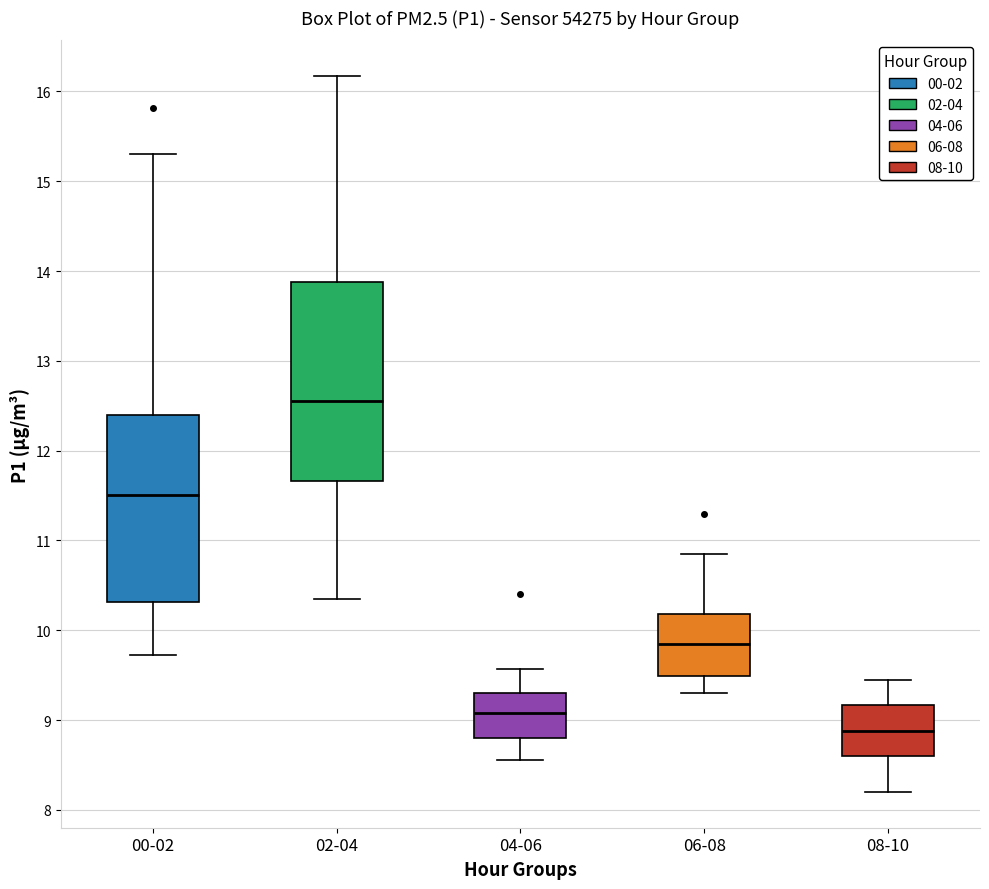

Reading left to right, transcribe this box plot: for each box, give where its median line is, the range the box spans, and where its two whiskers end, as read against the y-axis. The values are not printed on the chart, so give them approximately, as read against the axis.

00-02: median 11.5, box 10.3 to 12.4, whiskers 9.7 to 15.3
02-04: median 12.6, box 11.7 to 13.9, whiskers 10.4 to 16.2
04-06: median 9.1, box 8.8 to 9.3, whiskers 8.6 to 9.6
06-08: median 9.9, box 9.5 to 10.2, whiskers 9.3 to 10.9
08-10: median 8.9, box 8.6 to 9.2, whiskers 8.2 to 9.5